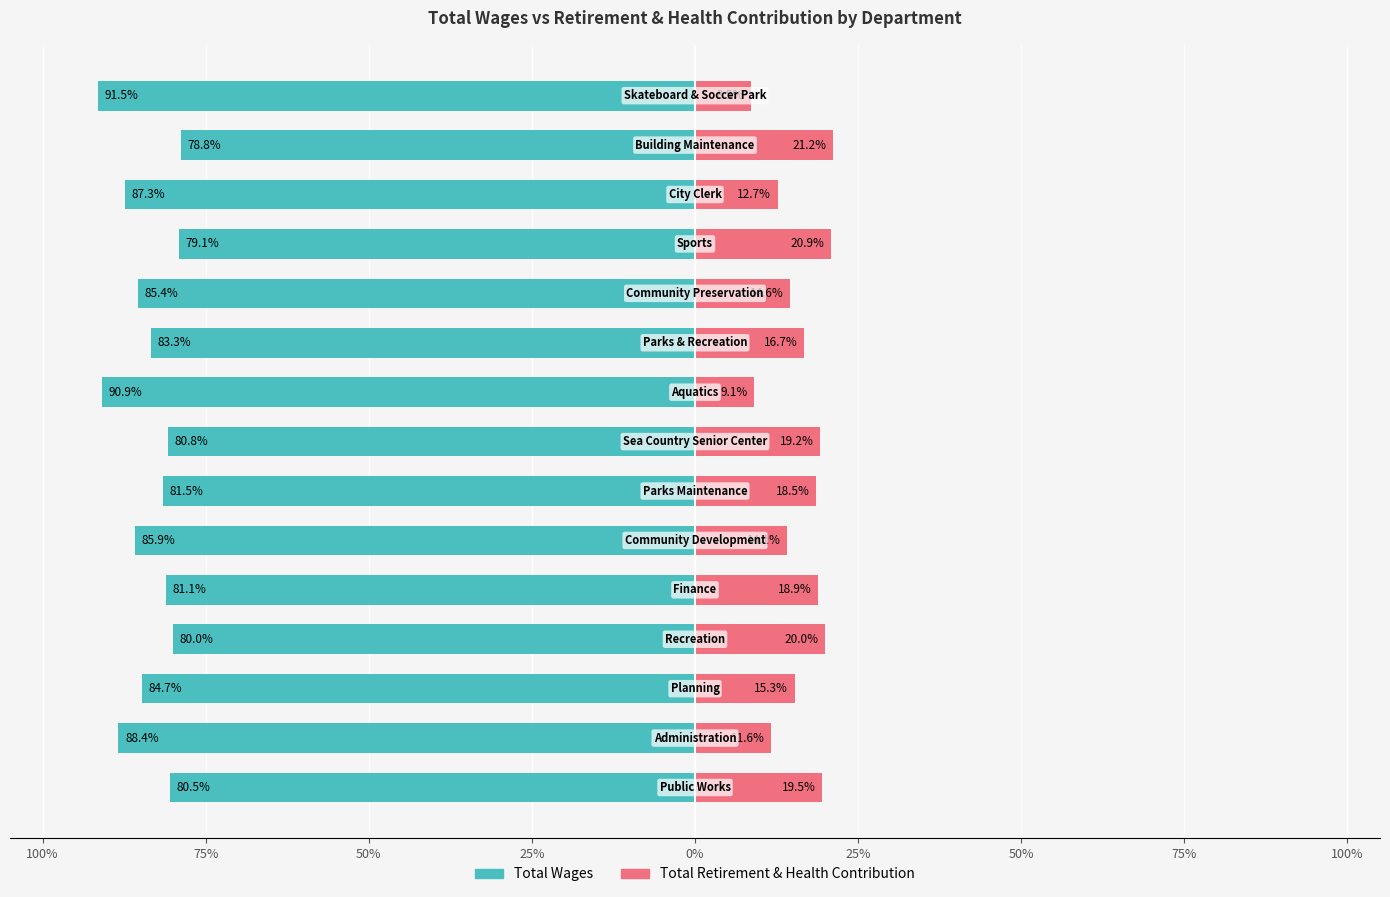

Reading left to right, extract all data points from this chart.

Total Wages: -80.5	-88.4	-84.7	-80.0	-81.1	-85.9	-81.5	-80.8	-90.9	-83.3	-85.4	-79.1	-87.3	-78.8	-91.5
Total Retirement & Health Contribution: 19.5	11.6	15.3	20.0	18.9	14.1	18.5	19.2	9.1	16.7	14.6	20.9	12.7	21.2	8.5